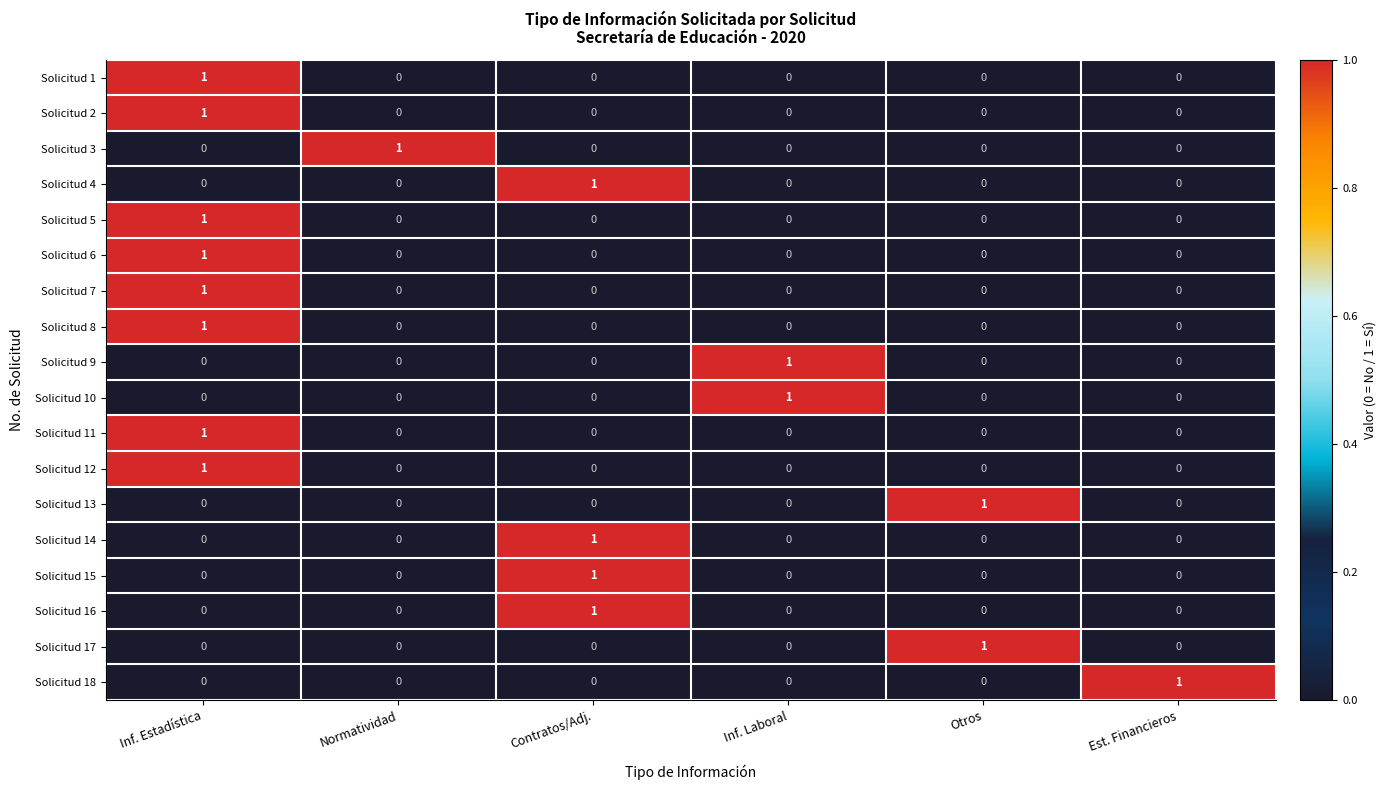

What is the total value across all series at Inf. Estadística?

8